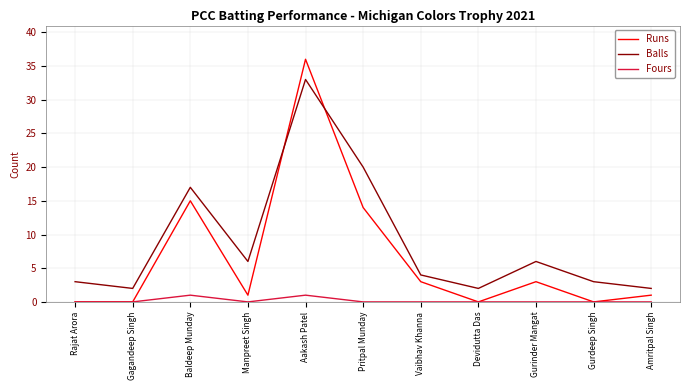

What is the total value across all series at Gurdeep Singh?

3